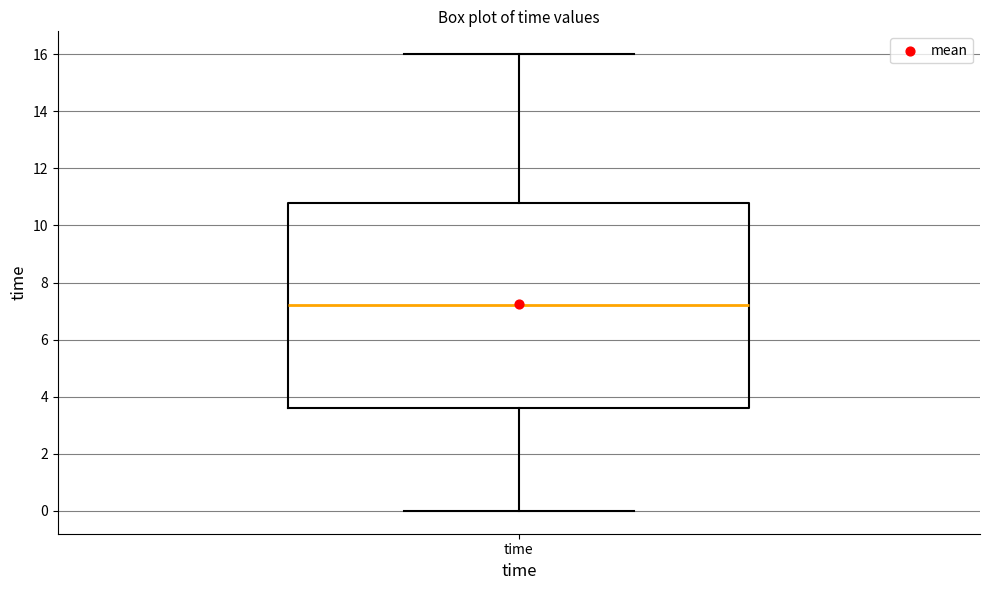

Read this box plot against the y-axis: the position of the median line, the range covered by the box, and the ends of both whiskers. The values are not printed on the chart, so give them approximately, as read against the axis.

median 7.2, box 3.6 to 10.8, whiskers 0.0 to 16.0